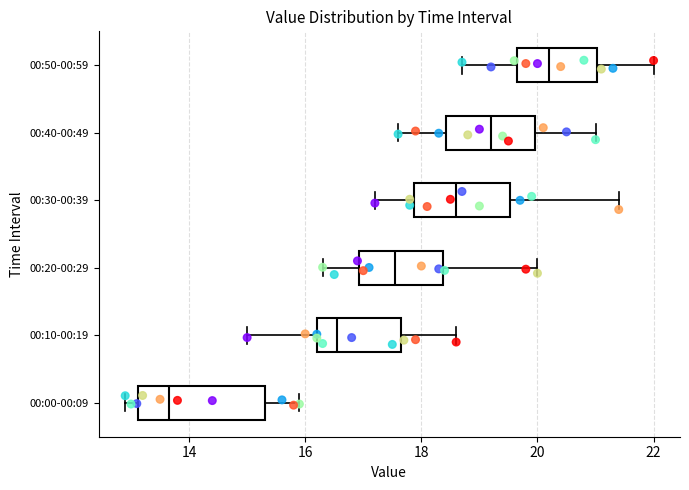

Which box has the furthest to the left median line?

00:00-00:09